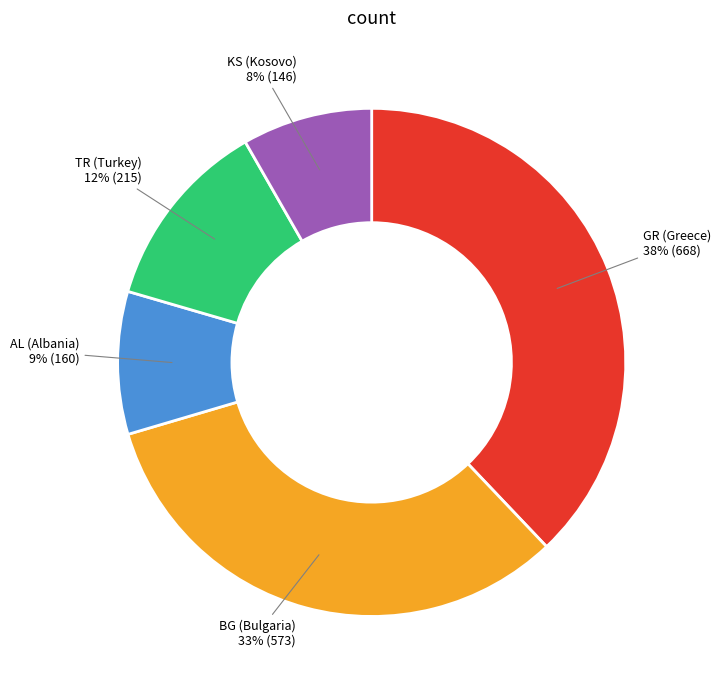

To the nearest percent, what is the difference between the largest and smallest slice percentages?

30%